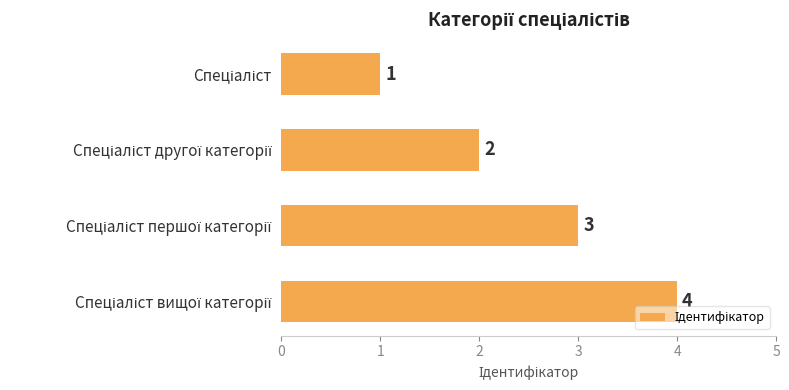

What is the difference between the maximum and minimum values?

3